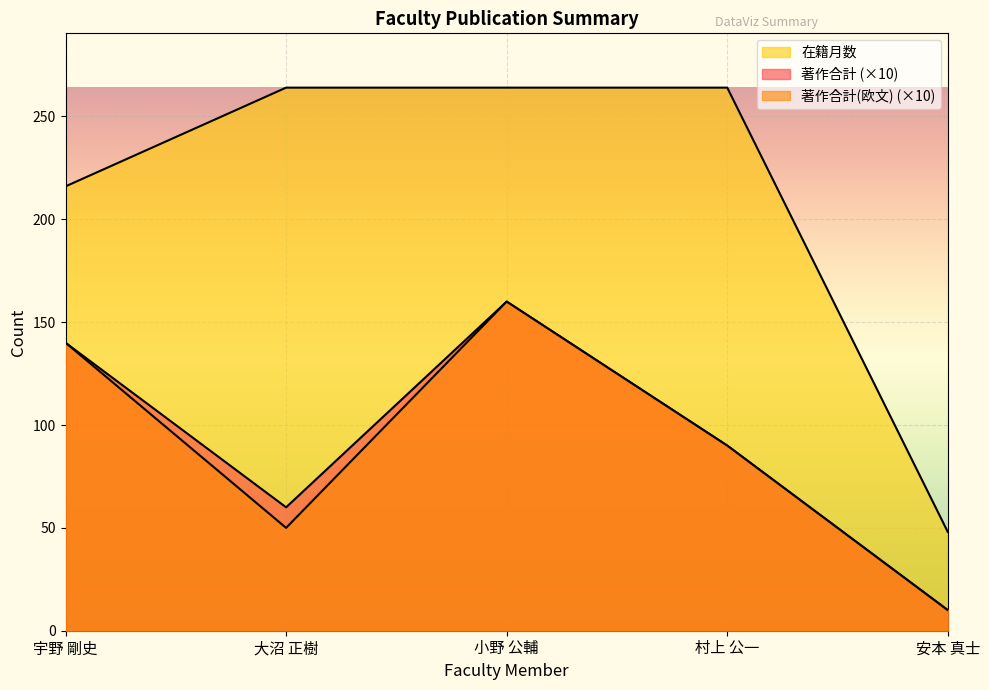

How many lines are shown in the chart?

3